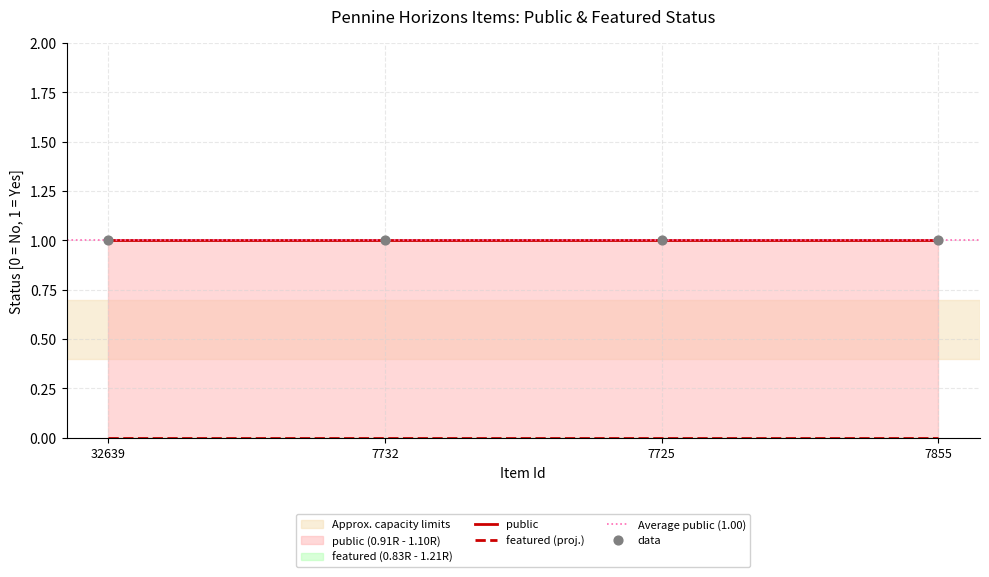

Which series has the largest total across all categories?

public